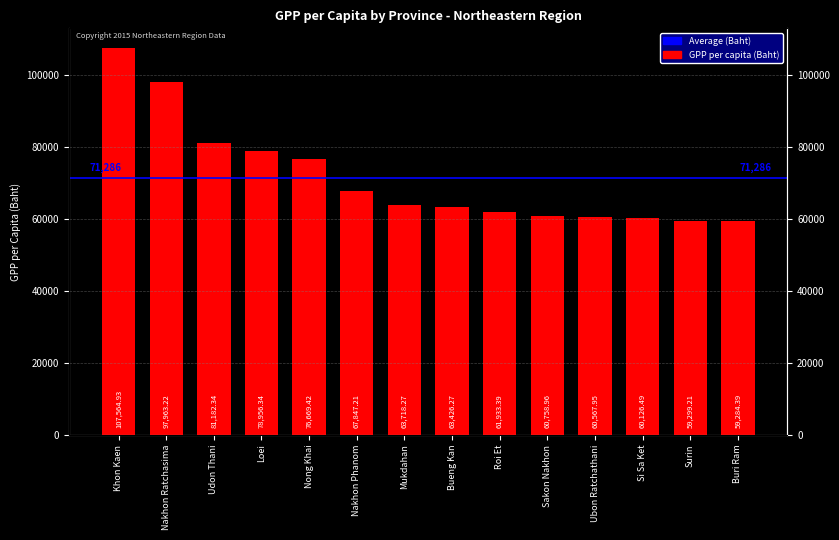

What is the difference between the maximum and minimum values?

48280.5